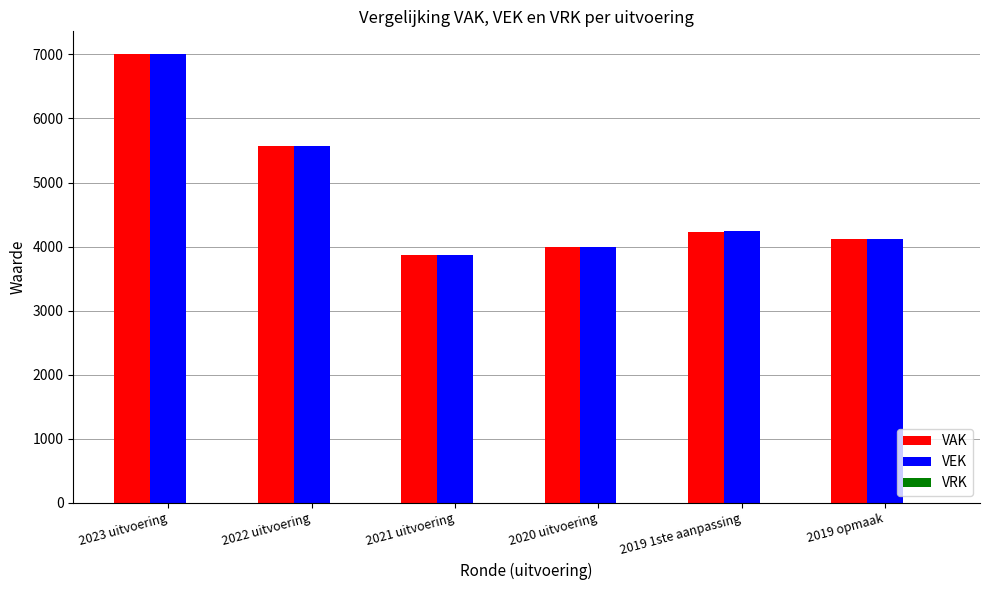

Which label corresponds to the largest value in the chart?

2023 uitvoering